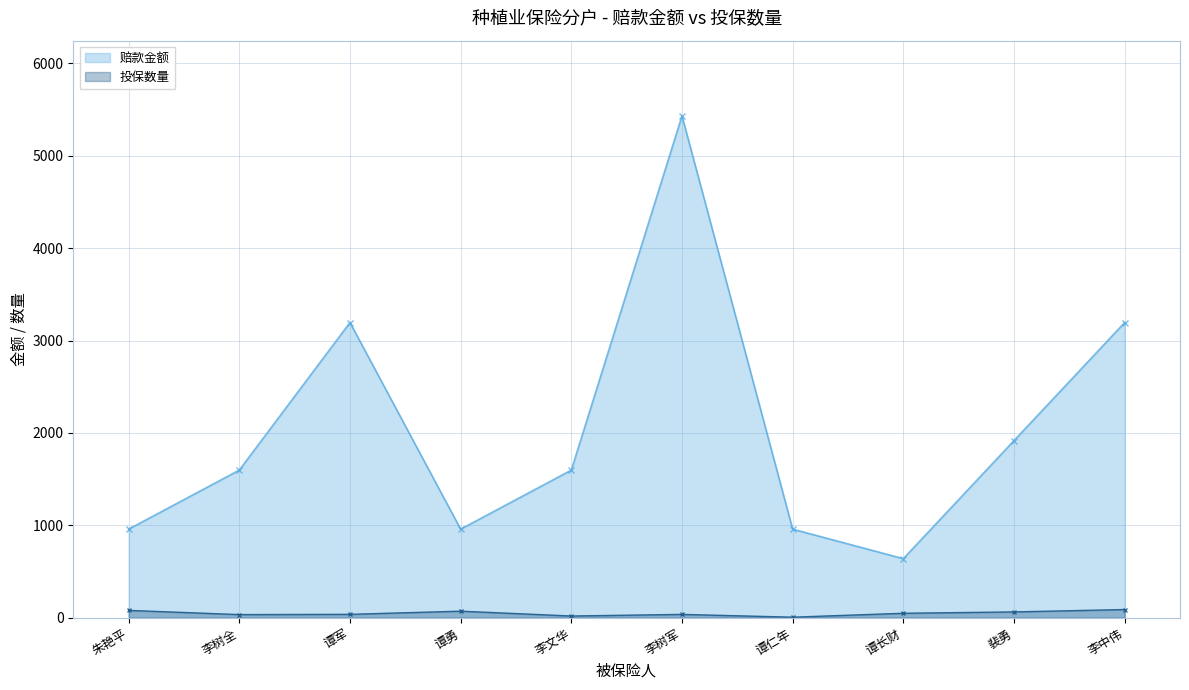

What position from the left is 裴勇?

9